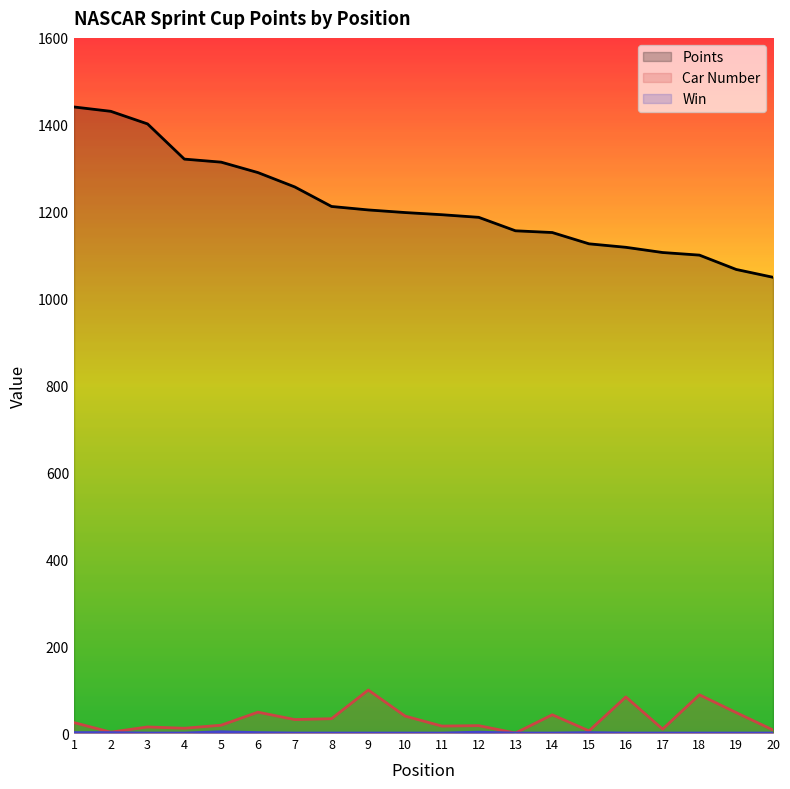

How many lines are shown in the chart?

3